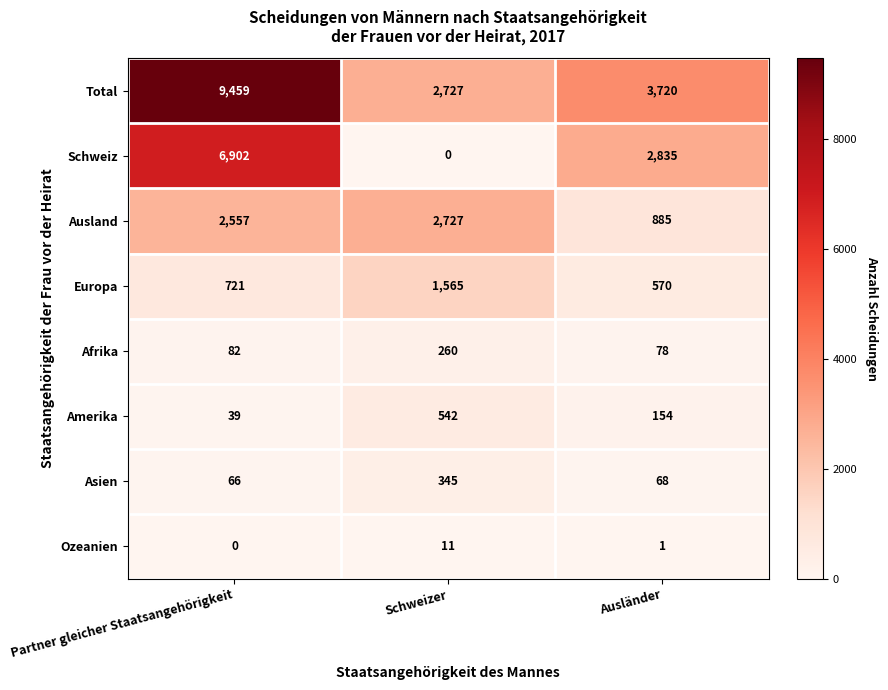

True or false: Asien has a value of 68 at Ausländer.

True